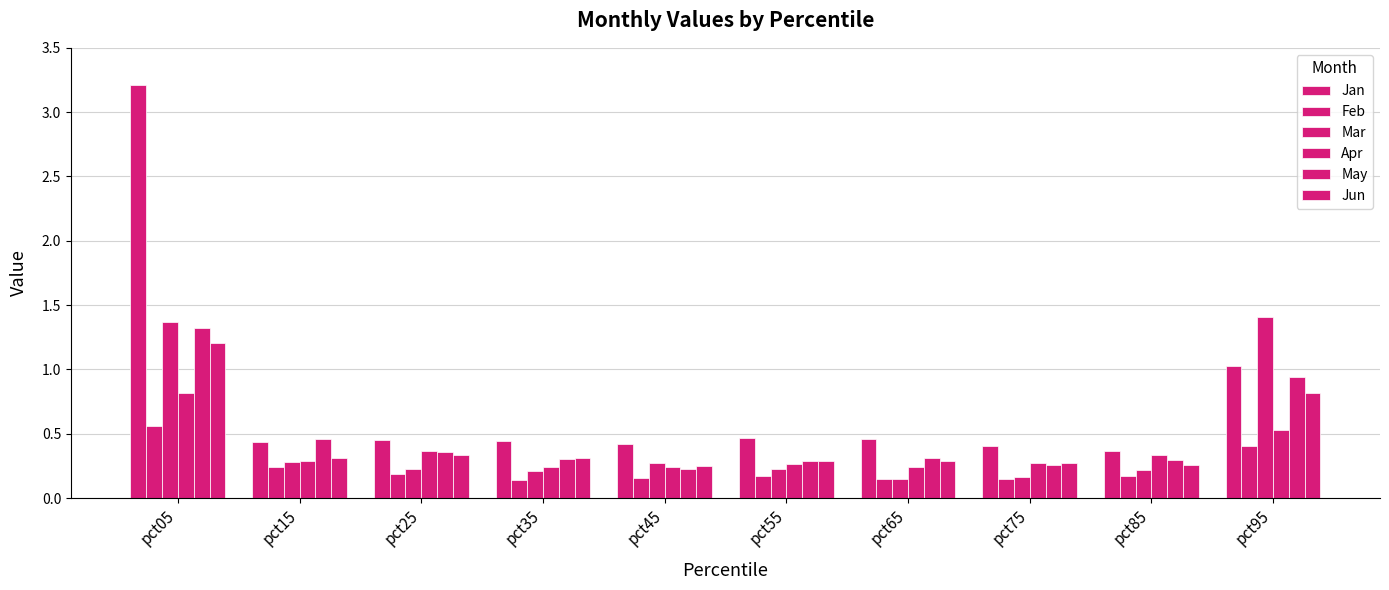

At pct05, list the series in order from smallest to largest.

Feb, Apr, Jun, May, Mar, Jan